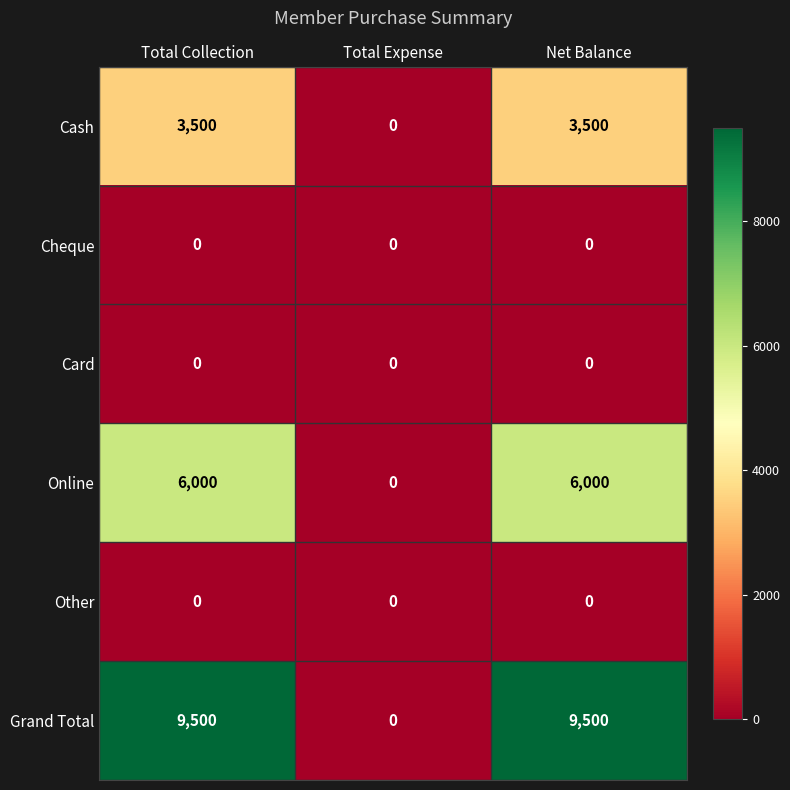

Which series has the largest total across all categories?

Grand Total